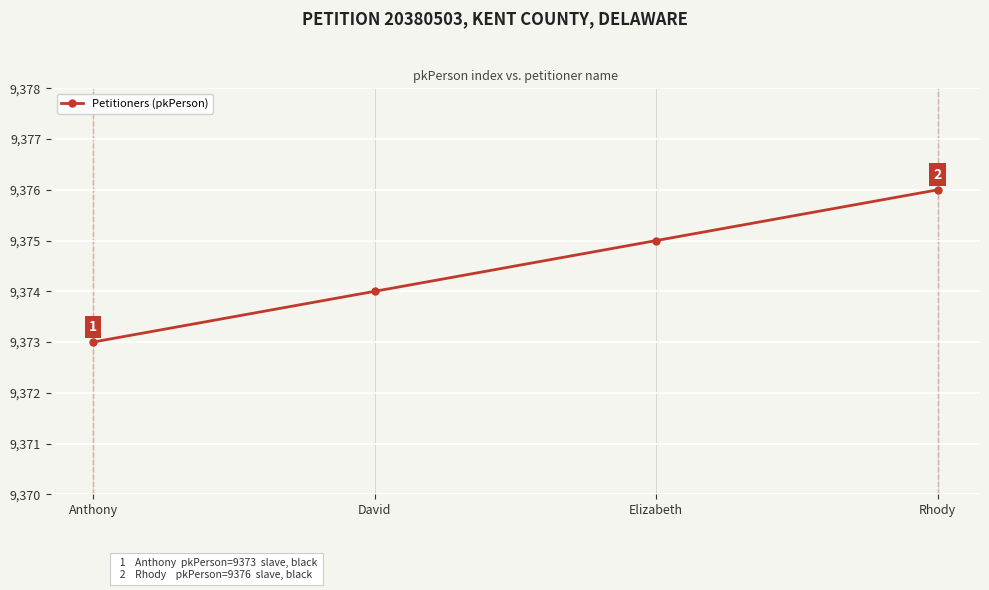

Which has a higher value, Rhody or Anthony?

Rhody